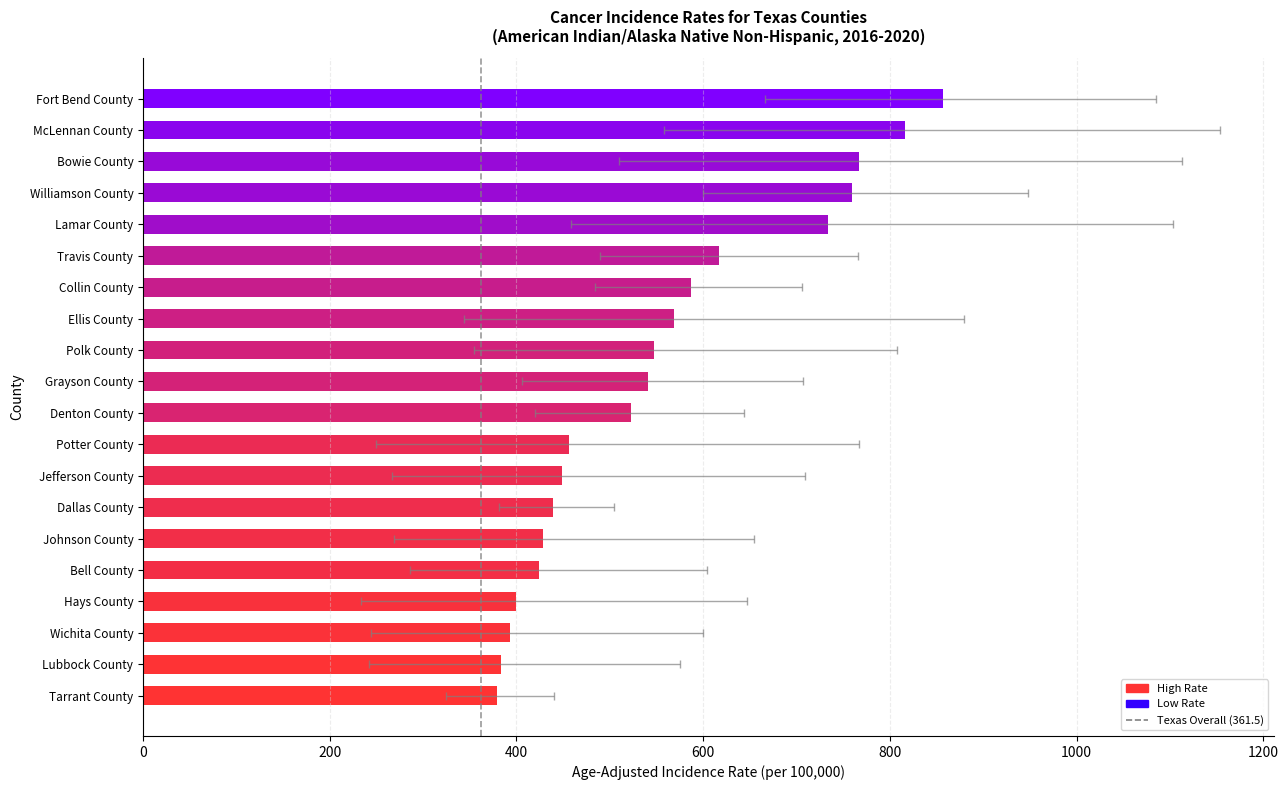

Reading left to right, what are all the values shown in this chart?

Fort Bend County=857.2	McLennan County=816.5	Bowie County=766.6	Williamson County=759.0	Lamar County=733.5	Travis County=616.4	Collin County=587.4	Ellis County=568.3	Polk County=547.0	Grayson County=540.6	Denton County=523.2	Potter County=455.8	Jefferson County=449.2	Dallas County=439.5	Johnson County=428.9	Bell County=424.4	Hays County=399.8	Wichita County=393.0	Lubbock County=383.0	Tarrant County=379.0